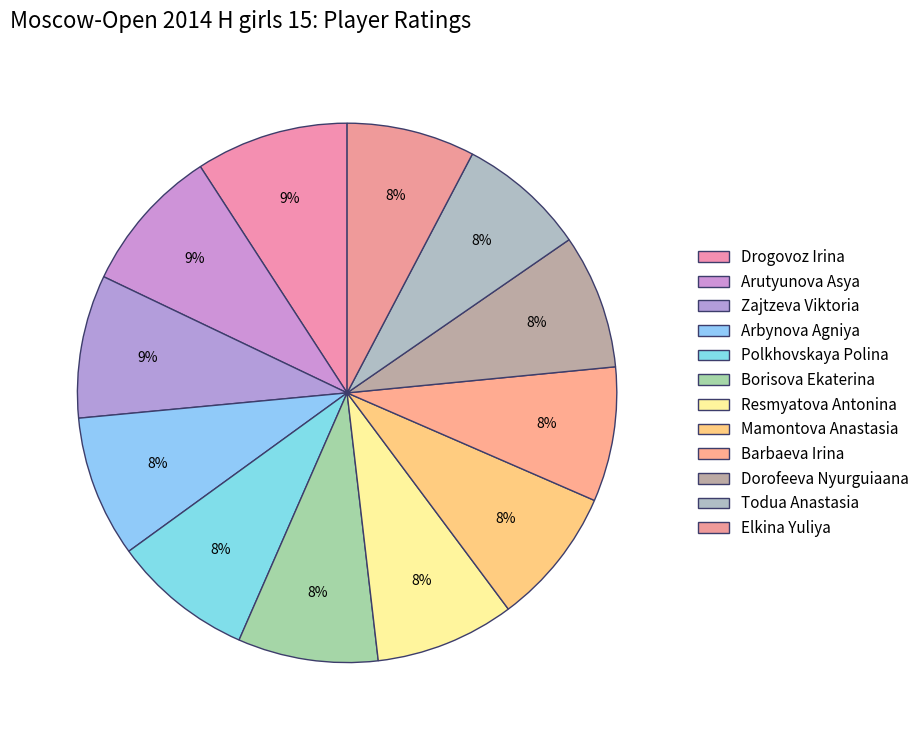

Do Dorofeeva Nyurguiaana and Borisova Ekaterina together represent more than half of the pie?

No